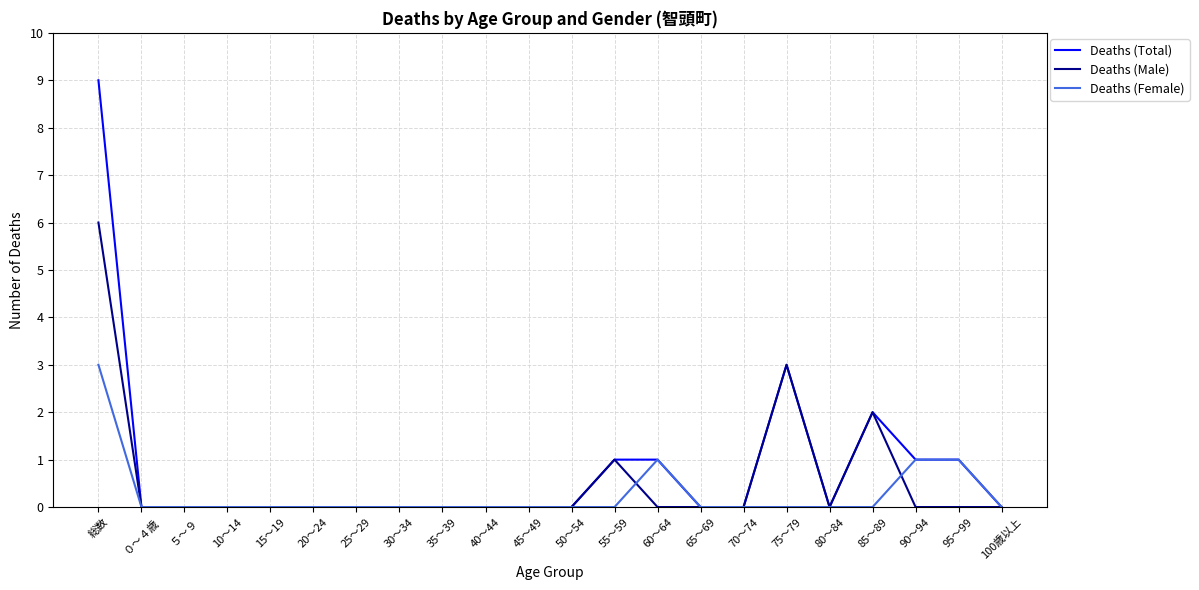

In Deaths (Male), how many points are higher than both neighbors (excluding endpoints)?

3